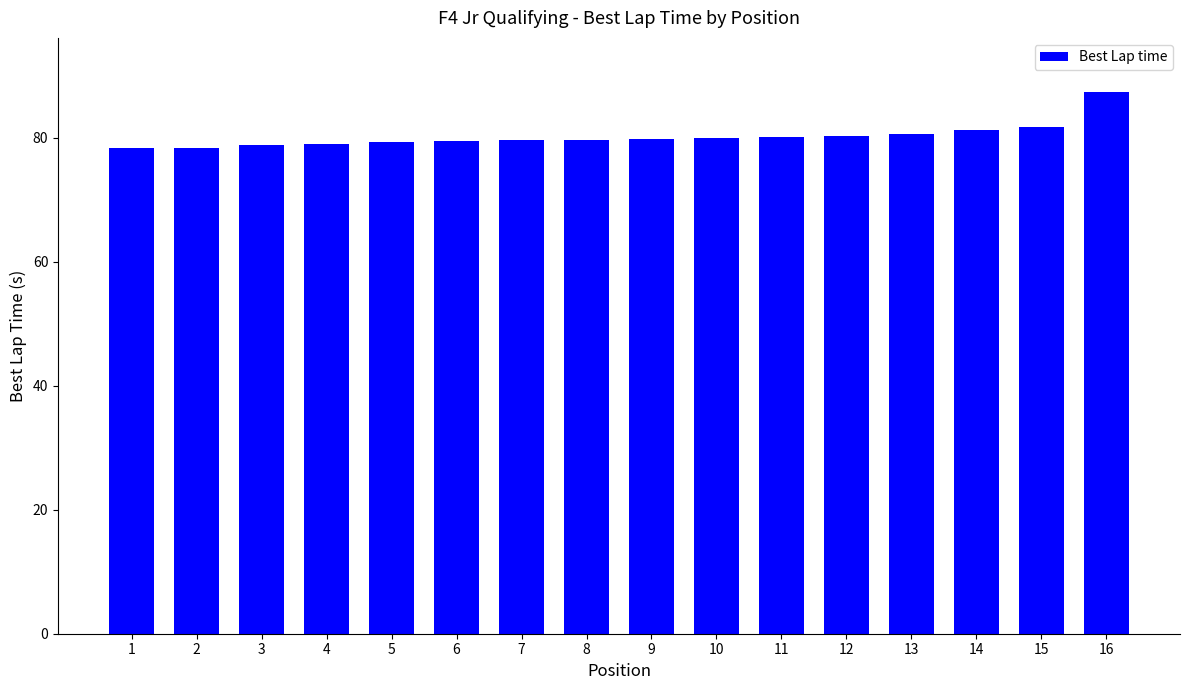

What is the minimum value shown in the chart?

78.3